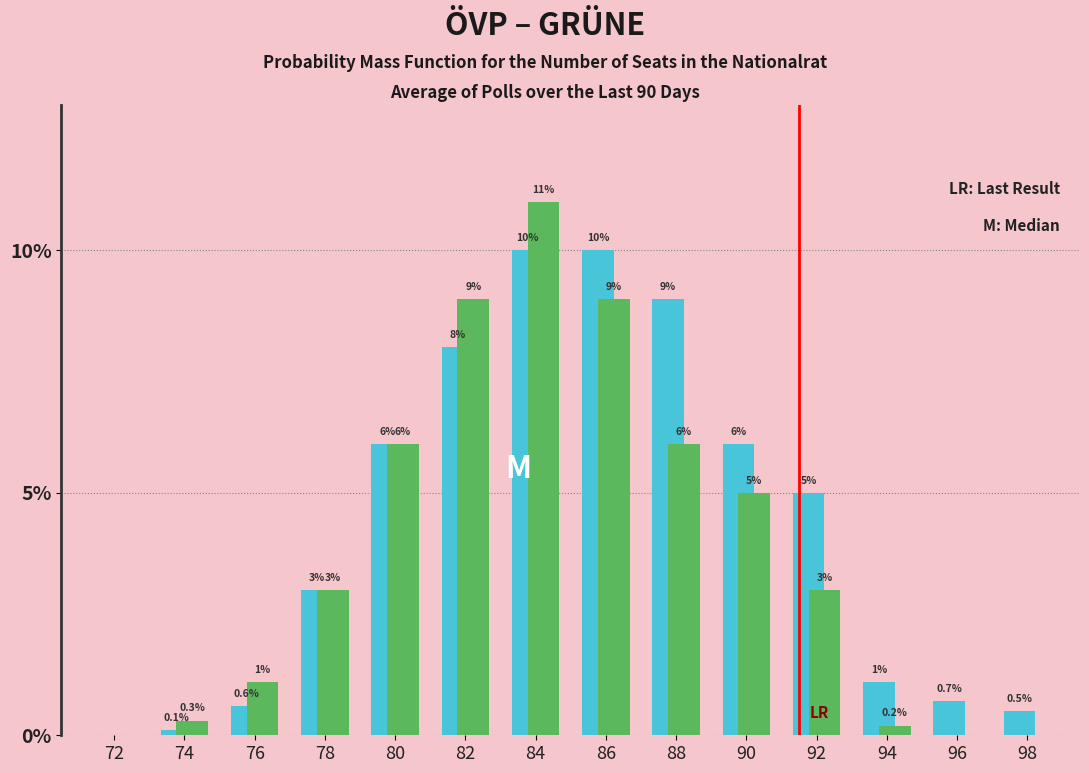

What is the total value across all series at 92?

8.0